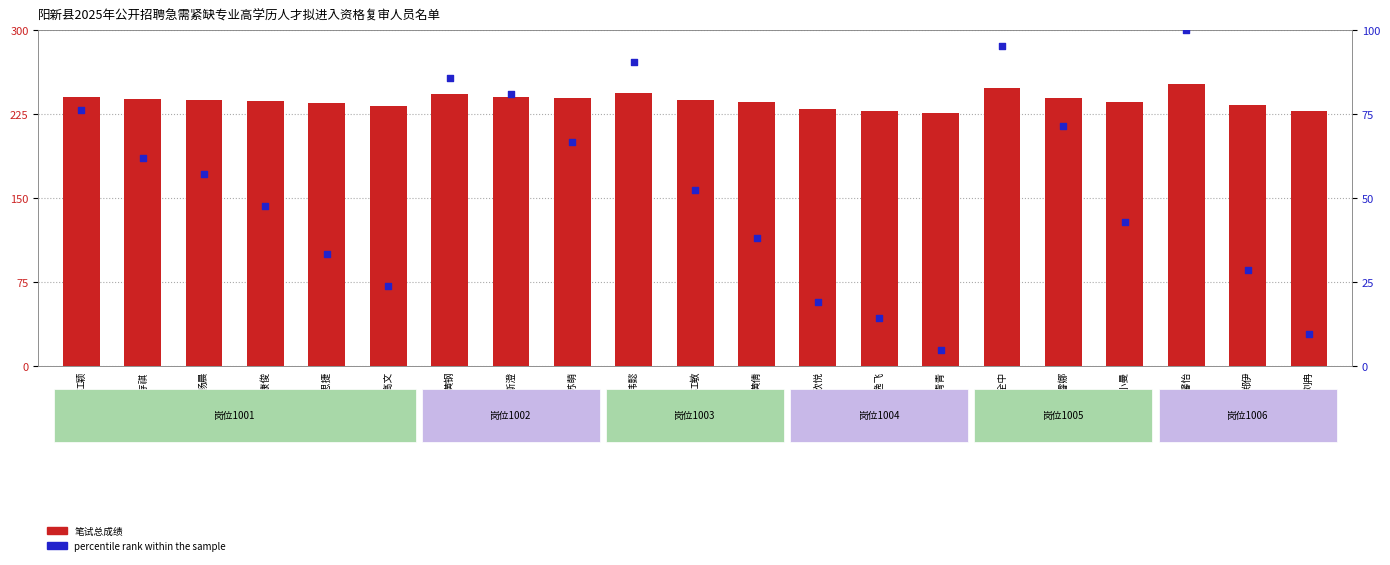

Which series has the widest spread of Y values?

percentile rank within the sample